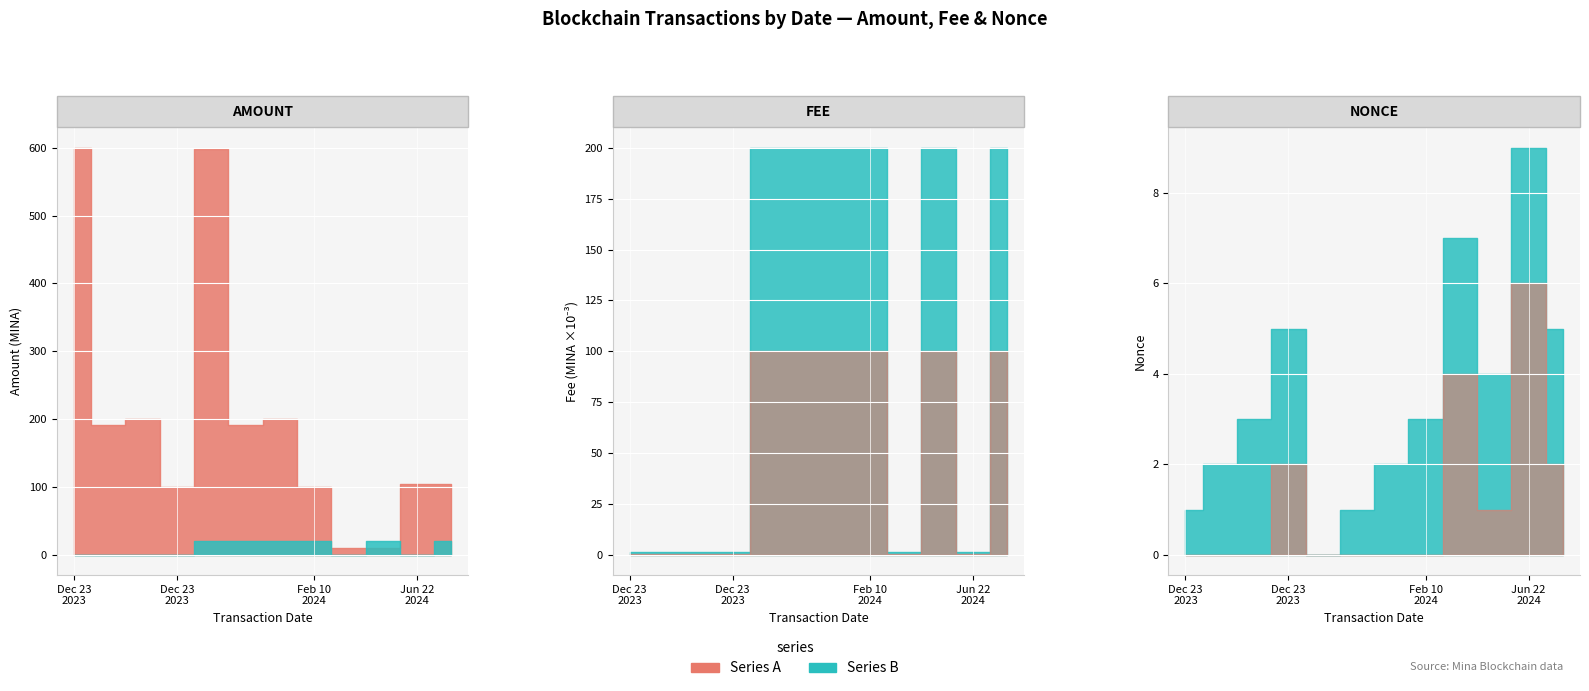

How many lines are shown in the chart?

2